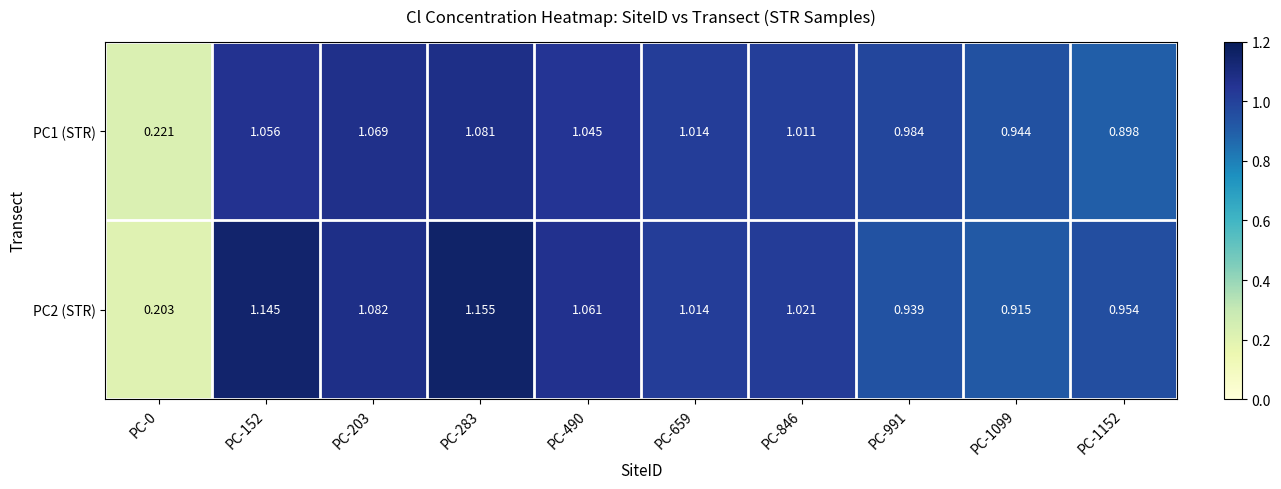

Is the value of PC2 (STR) at PC-203 greater than the value of PC1 (STR) at PC-283?

Yes